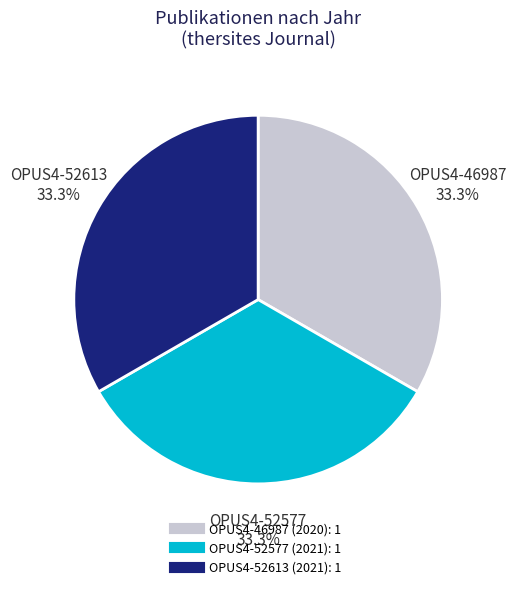

Does OPUS4-46987 represent more than half of the total?

No